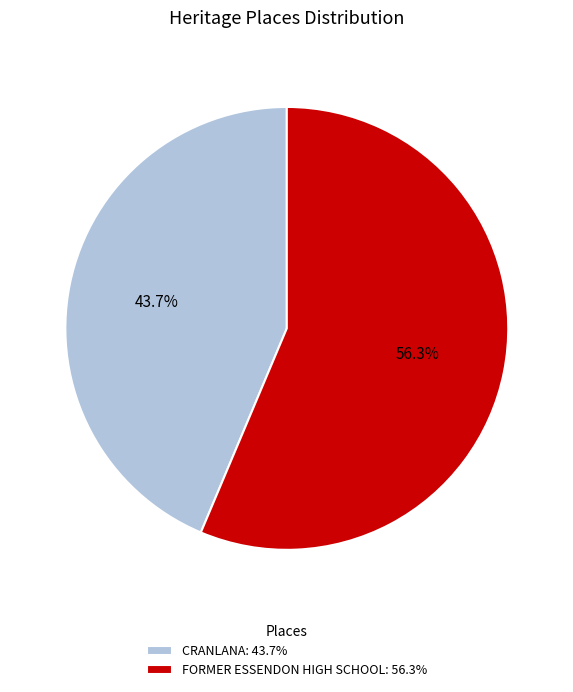

What percentage do FORMER ESSENDON HIGH SCHOOL and CRANLANA together represent?

100.0%